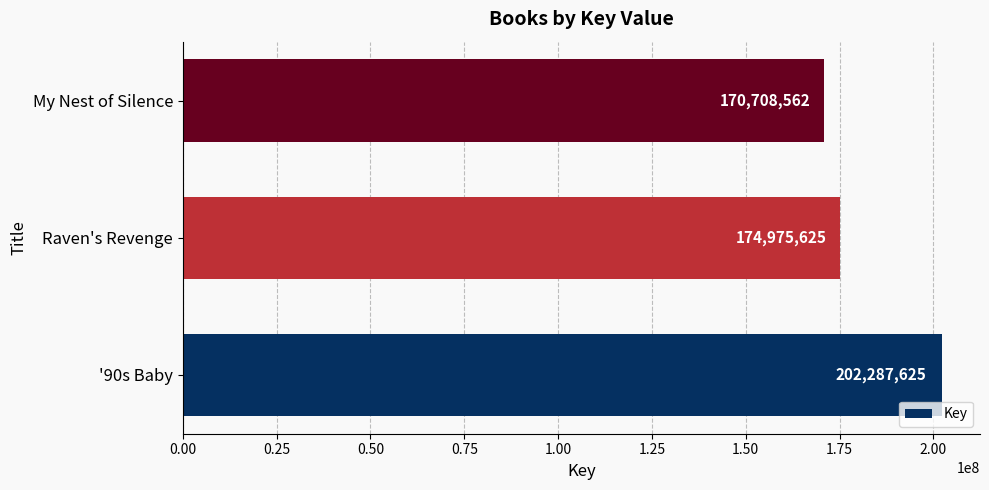

Reading top to bottom, extract all data points from this chart.

My Nest of Silence=170708562	Raven's Revenge=174975625	'90s Baby=202287625